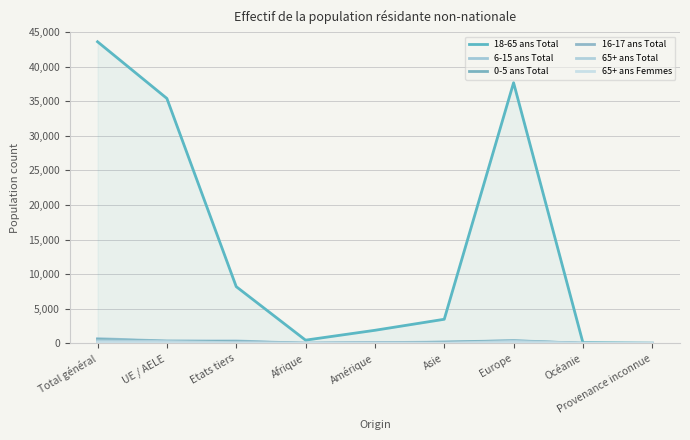

Is it true that 6-15 ans Total equals 2 at Afrique?

False